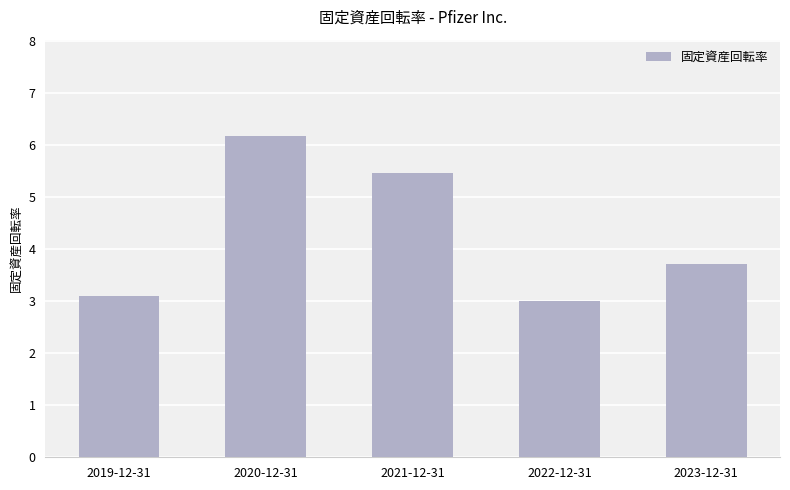

Between 2020-12-31 and 2021-12-31, which is larger?

2020-12-31